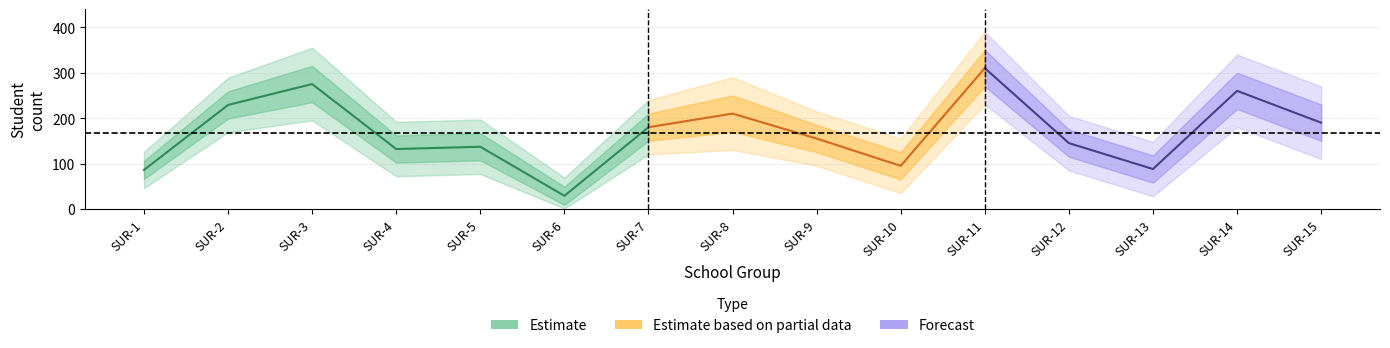

At which category does the chart reach its peak across all series?

SUR-11